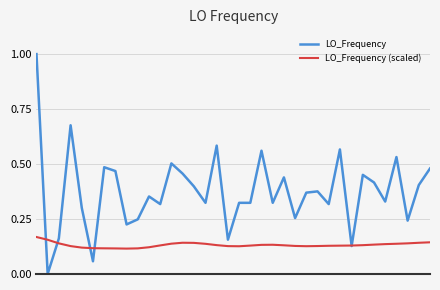

Which series ends up on top after the final intersection of LO_Frequency (scaled) and LO_Frequency?

LO_Frequency